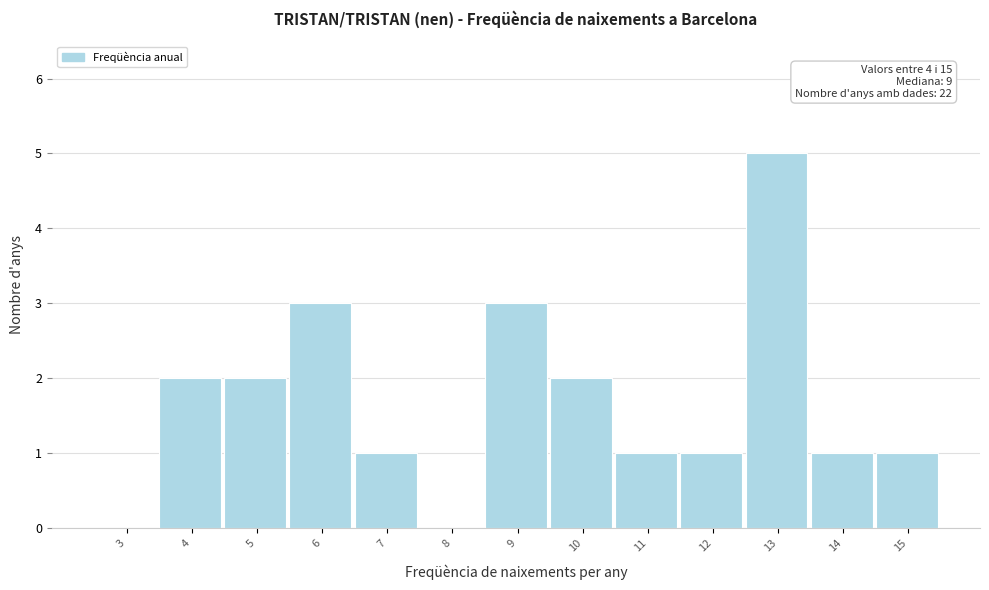

Reading left to right, what are all the values shown in this chart?

3=0	4=2	5=2	6=3	7=1	8=0	9=3	10=2	11=1	12=1	13=5	14=1	15=1